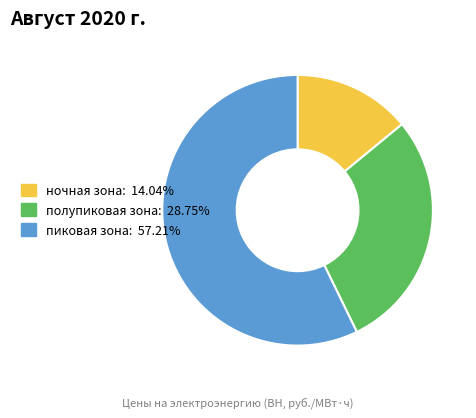

Which category has the smallest portion of the pie?

ночная зона